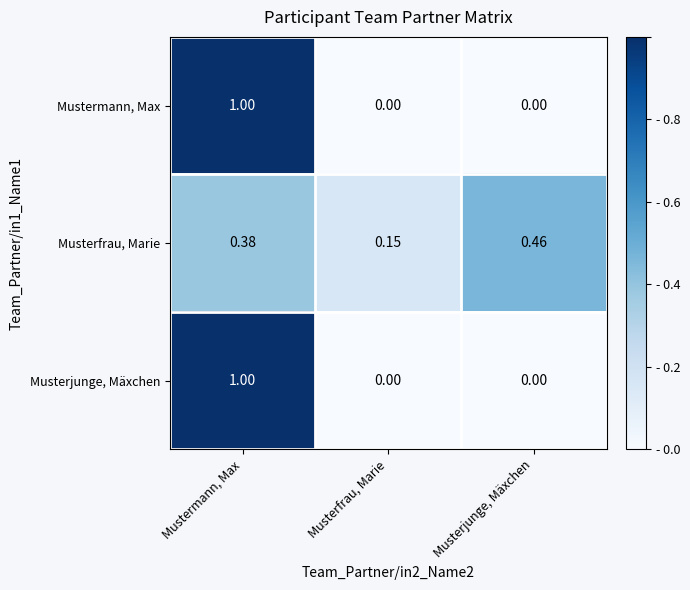

At which category is the sum across all series the highest?

Mustermann, Max